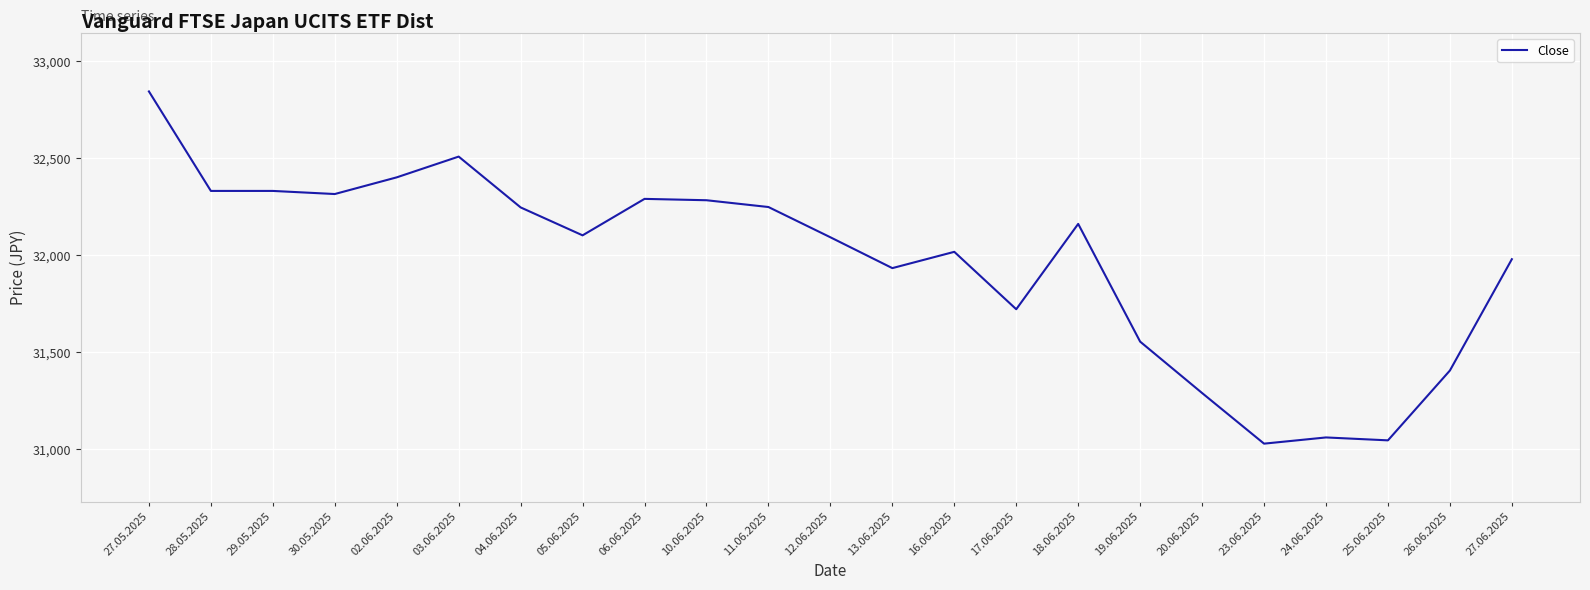

Which has a higher value, 12.06.2025 or 06.06.2025?

06.06.2025